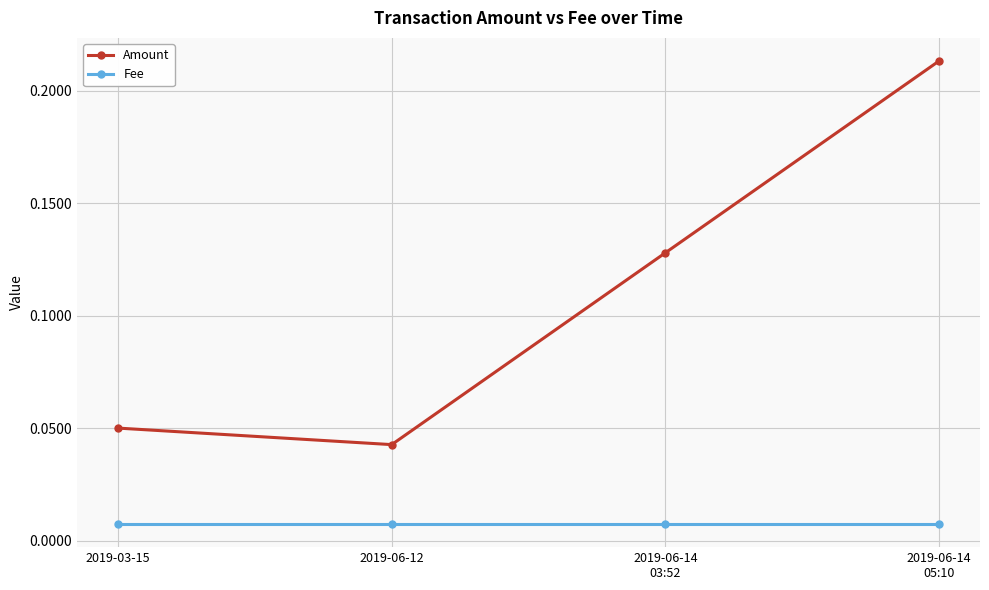

True or false: Fee has more than 2 points higher than both neighbors.

False